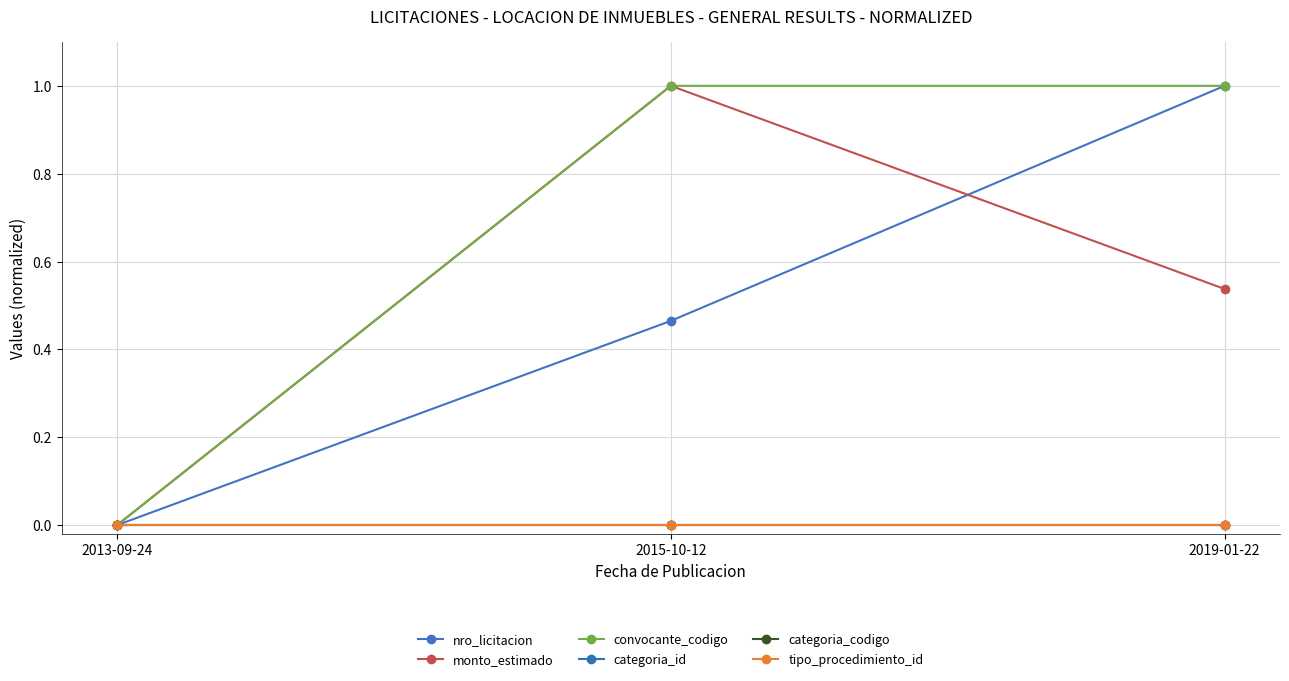

Which series has the largest total across all categories?

convocante_codigo